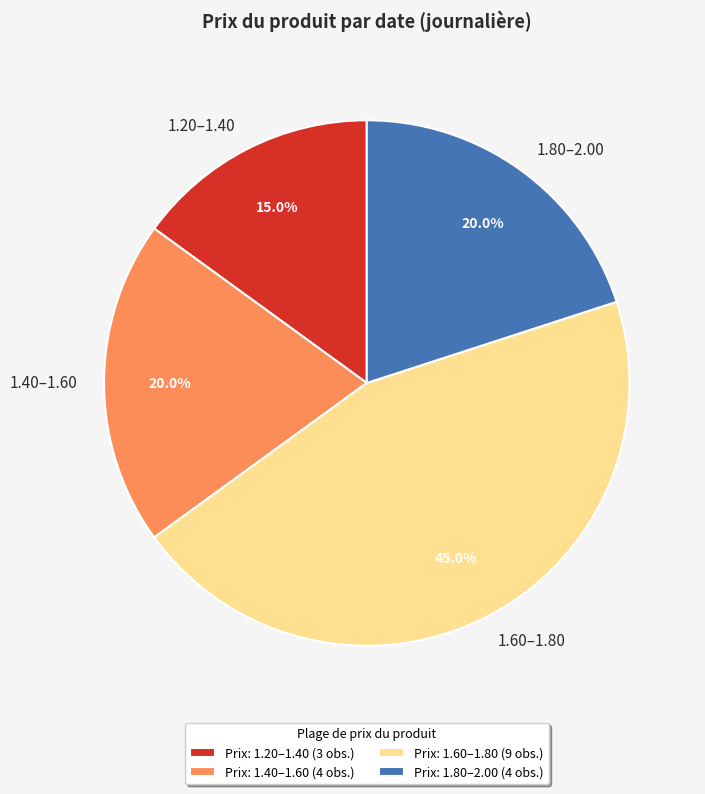

Is 1.60–1.80 the majority of the pie?

No